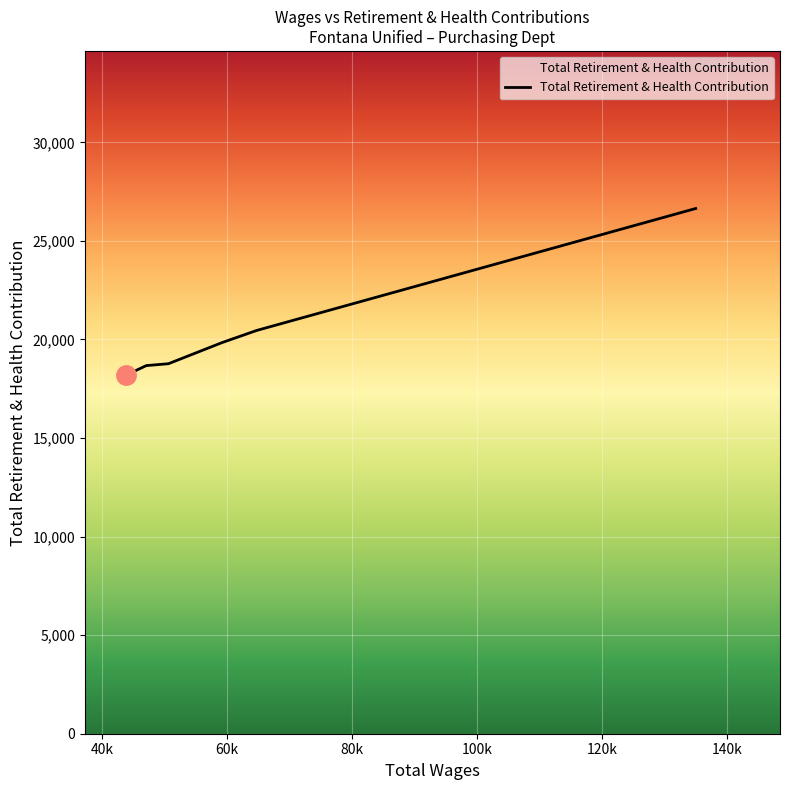

What is the minimum value shown in the chart?

18187